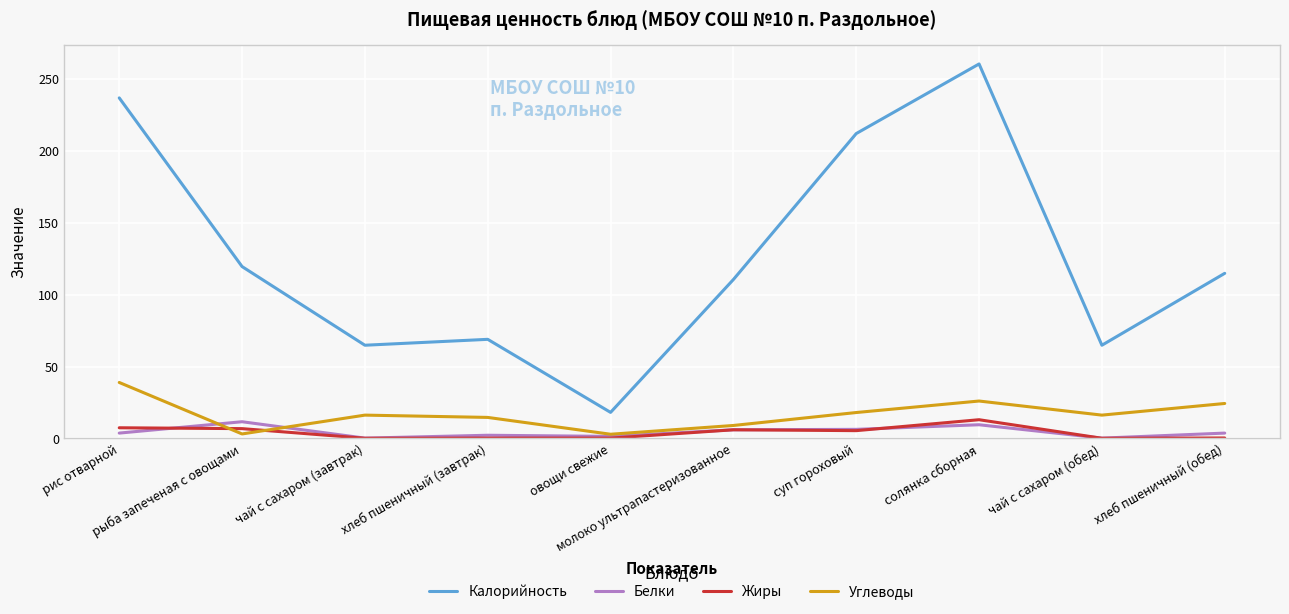

After their last crossing, which series has the higher values: Углеводы or Белки?

Углеводы